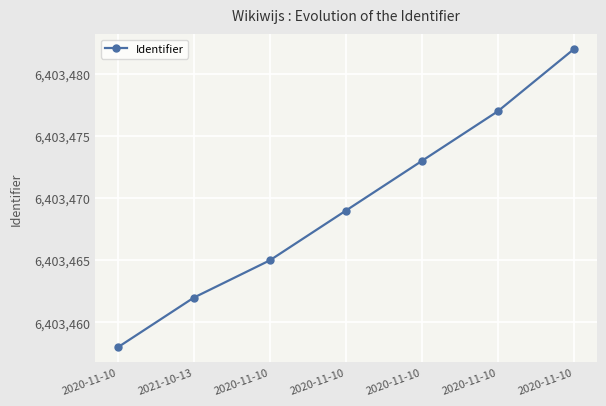

True or false: the data shows 10297761 at 2020-11-10.

False